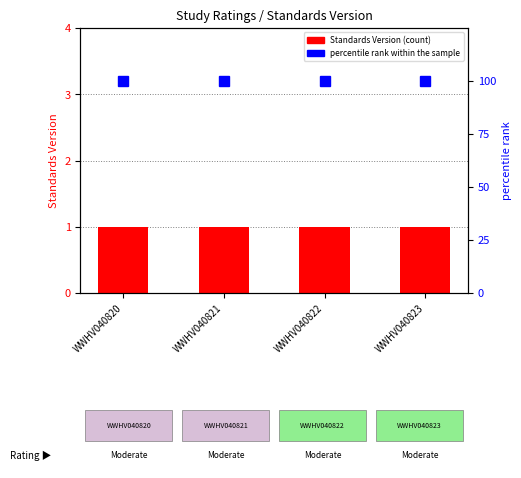

The value of percentile rank within the sample at WWHV040822 is 100. True or false?

True